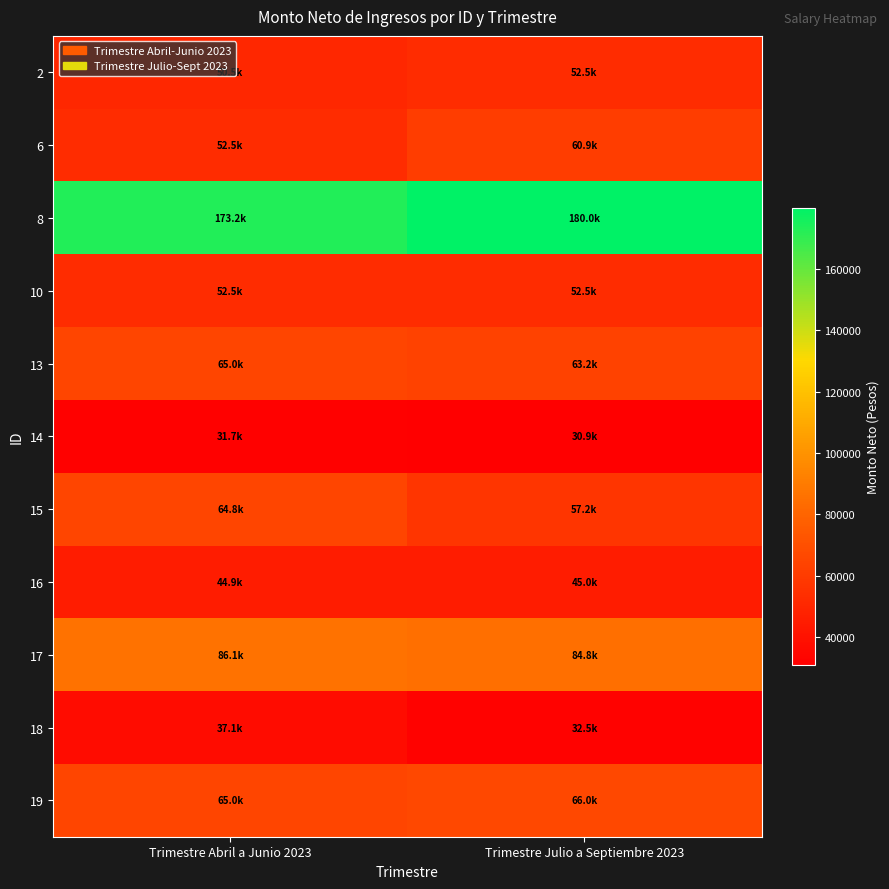

How many data points does each series have?

2